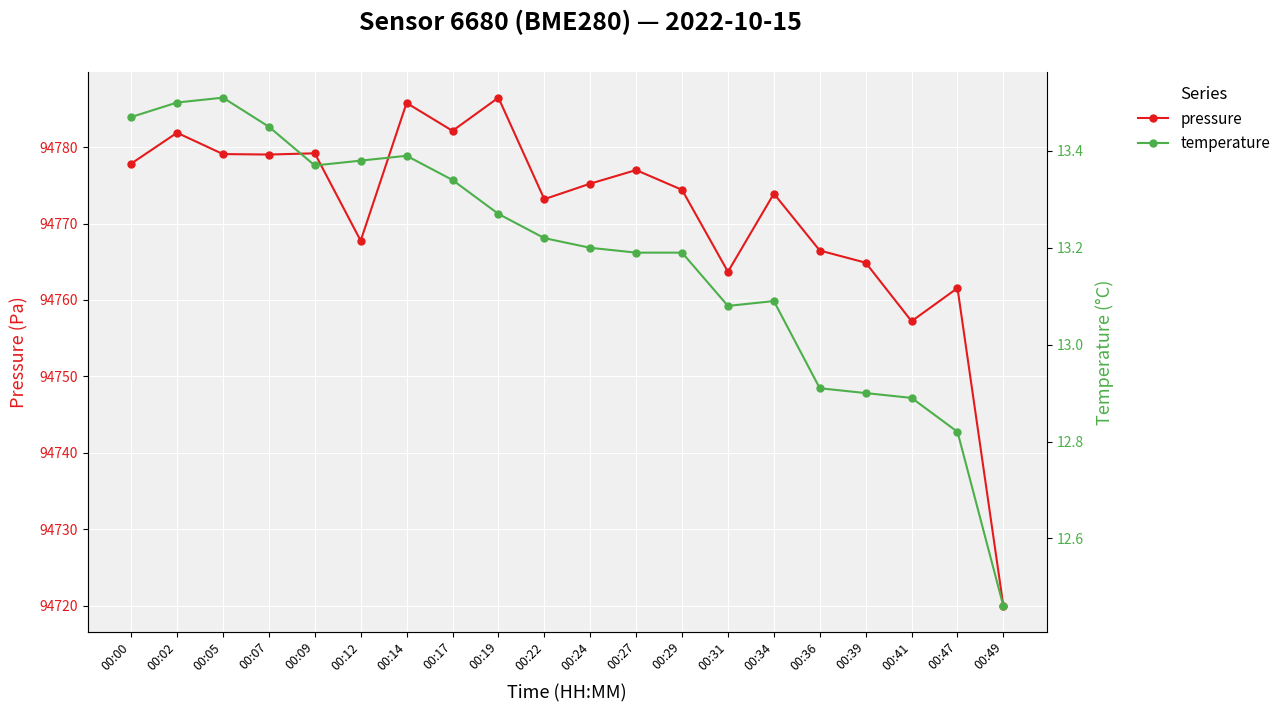

The value of temperature at 00:47 is 12.8. True or false?

True